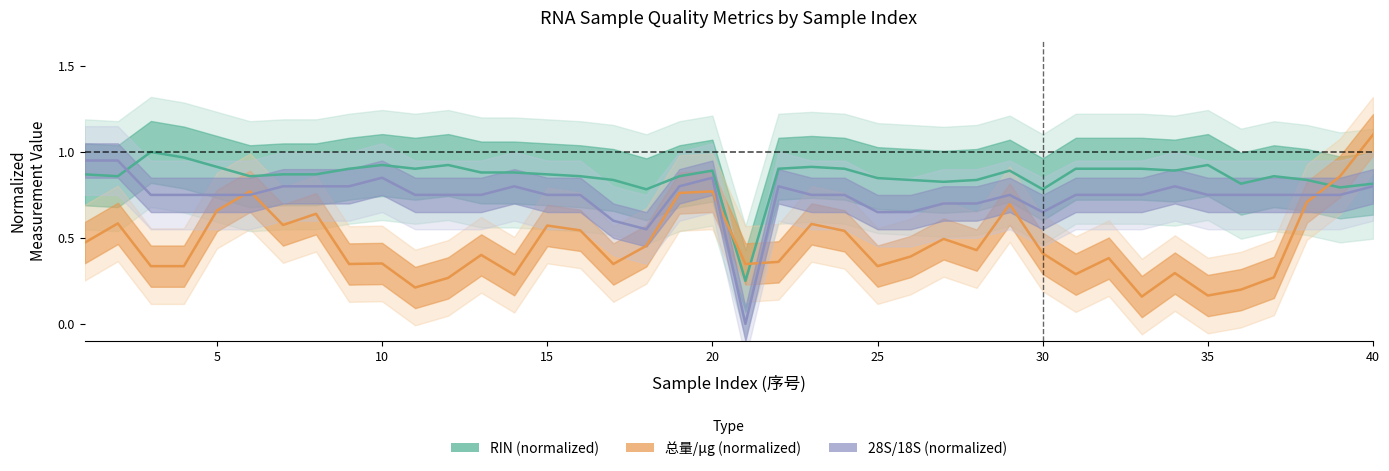

Is it true that 总量/μg (normalized) equals 0.8 at 17?

False